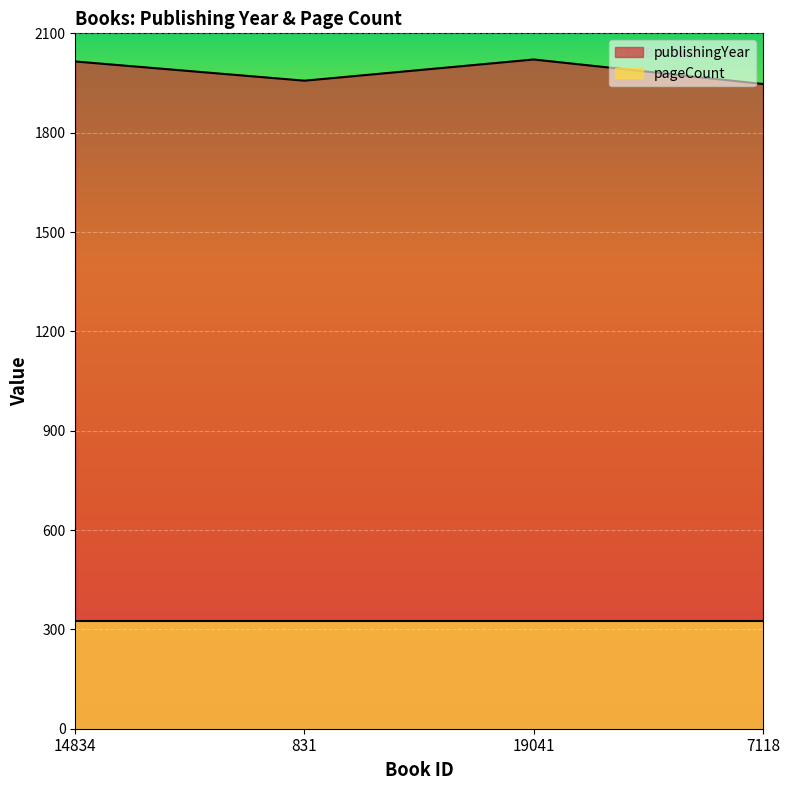

At which category does the chart reach its peak across all series?

19041